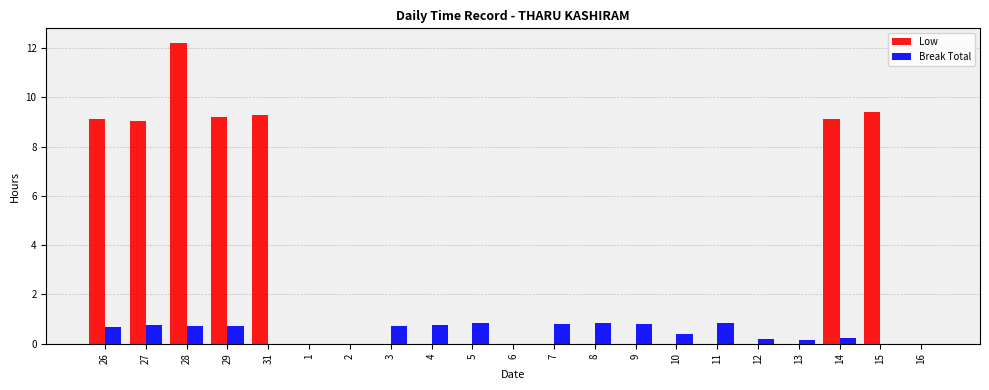

Between 26 and 13, which series saw the biggest shift?

Low